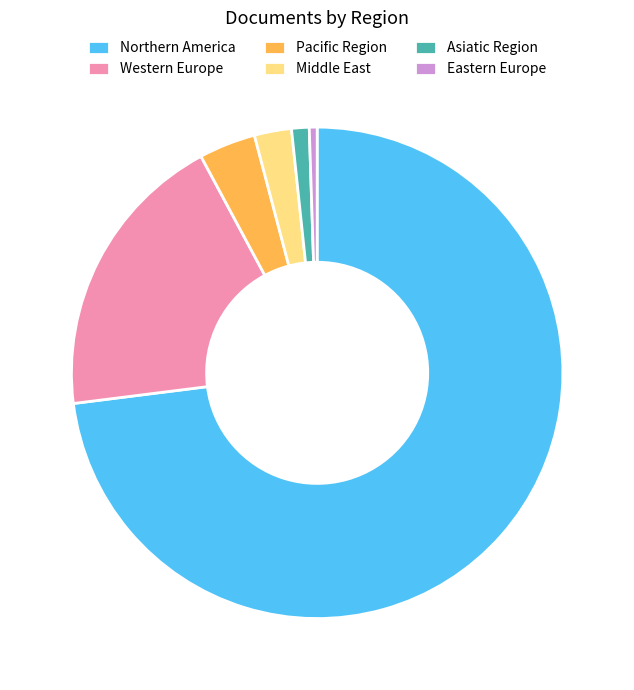

How many slices are in this pie chart?

6